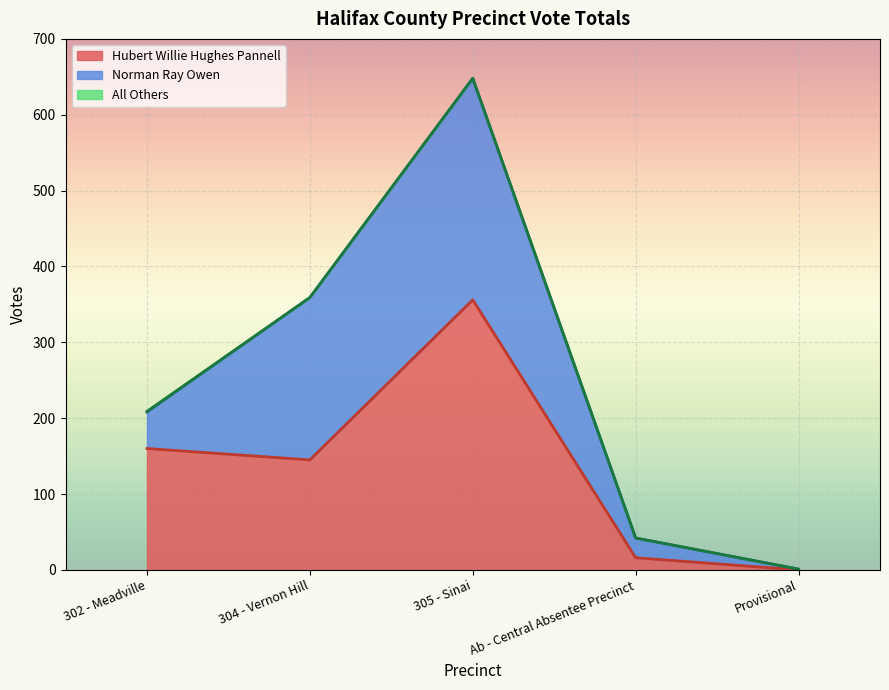

True or false: Norman Ray Owen has more than 1 points higher than both neighbors.

False